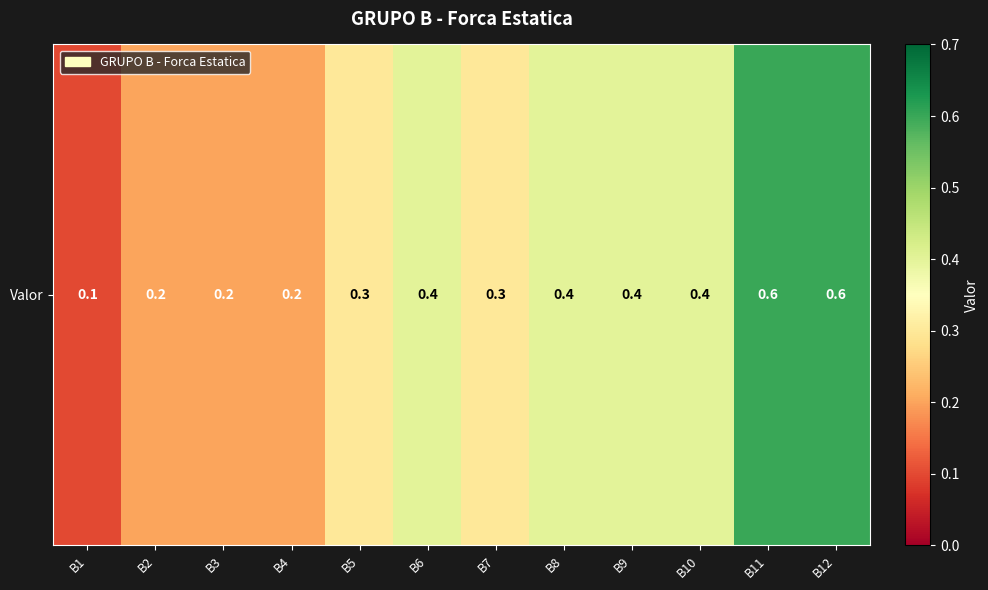

Read the value at B4.

0.2